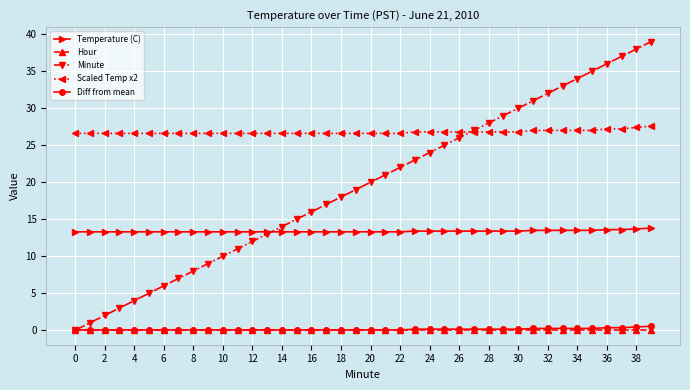

What is the value of the Scaled Temp x2 point at the 2nd from the left?

26.6